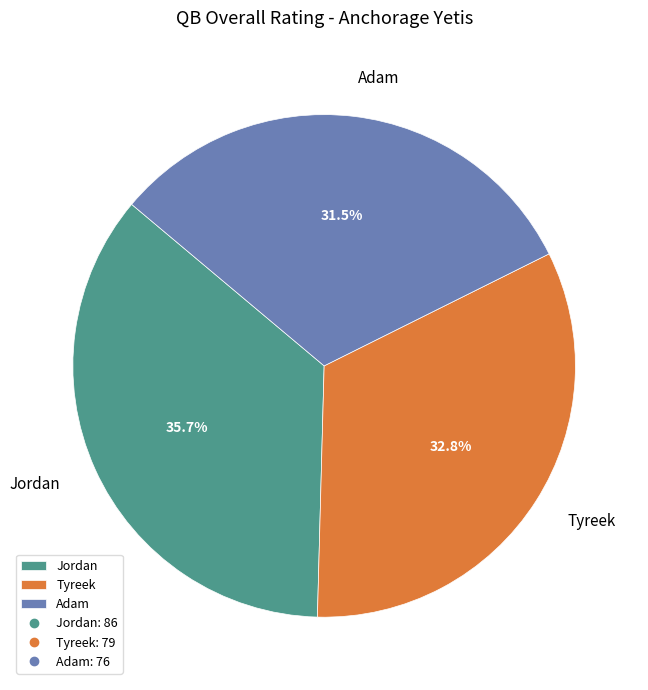

Count the number of slices in the pie.

3